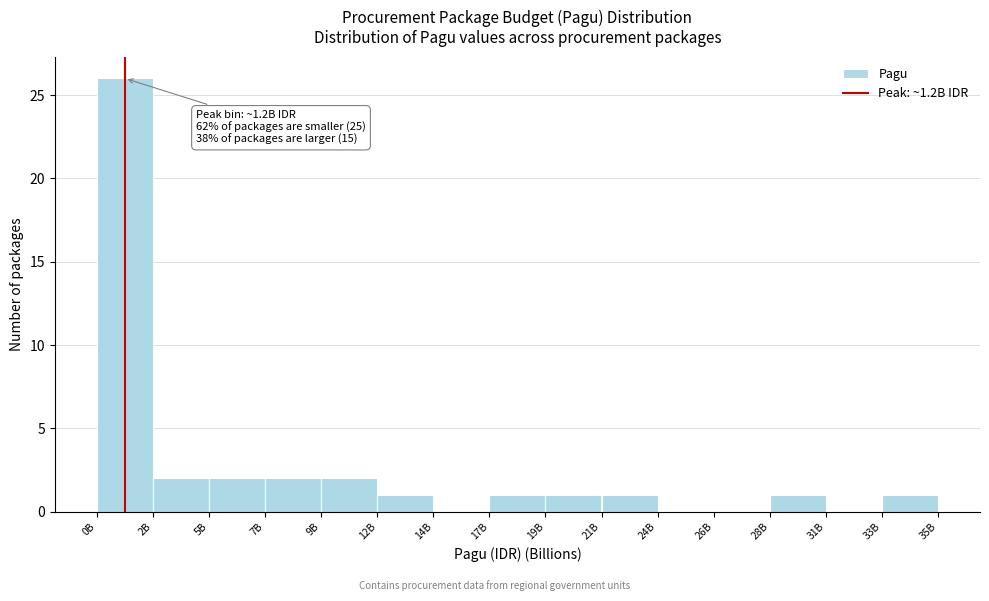

Reading left to right, list all the values displayed in this chart.

0B=26	2B=2	5B=2	7B=2	9B=2	12B=1	14B=0	17B=1	19B=1	21B=1	24B=0	26B=0	28B=1	31B=0	35B=1